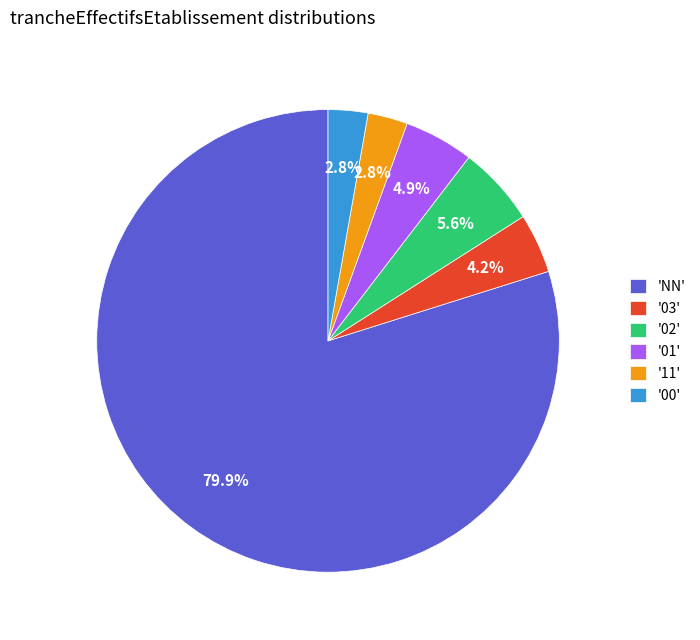

To the nearest percent, what is the difference between the largest and smallest slice percentages?

77%